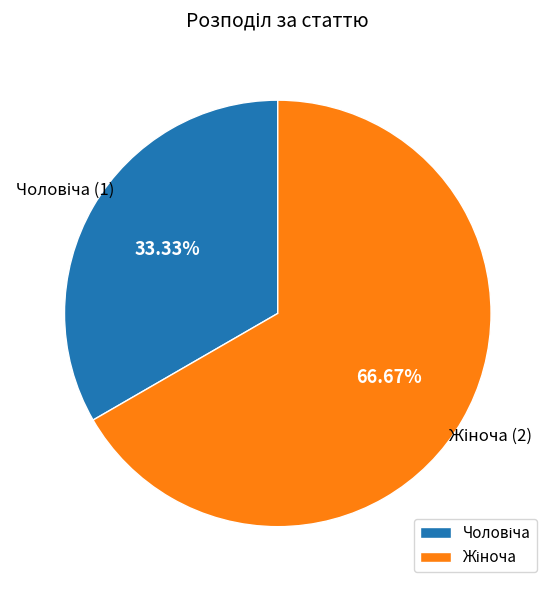

Is there any slice that represents more than half of the pie?

Yes